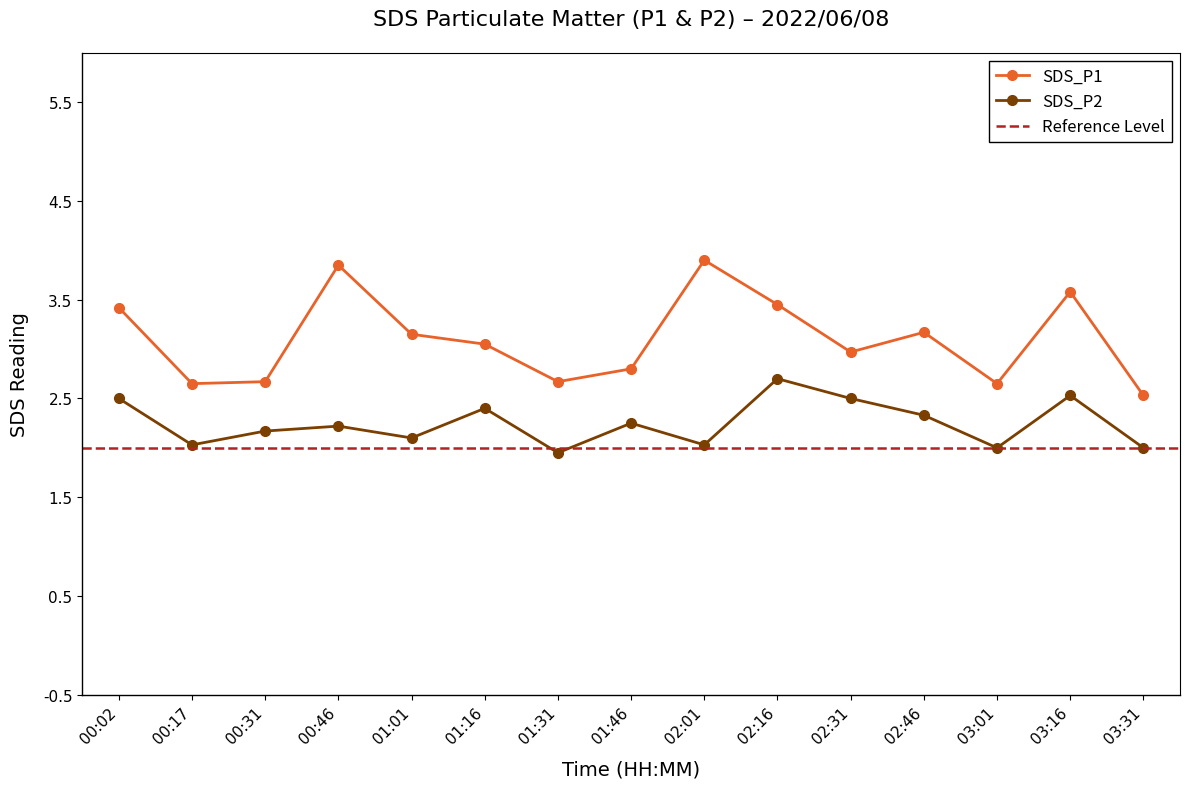

What is the total value across all series at 02:31?

5.5